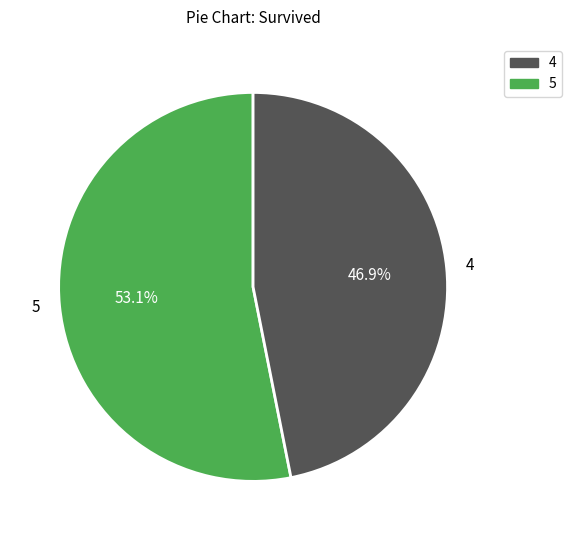

Rank the categories by value from highest to lowest.

5, 4